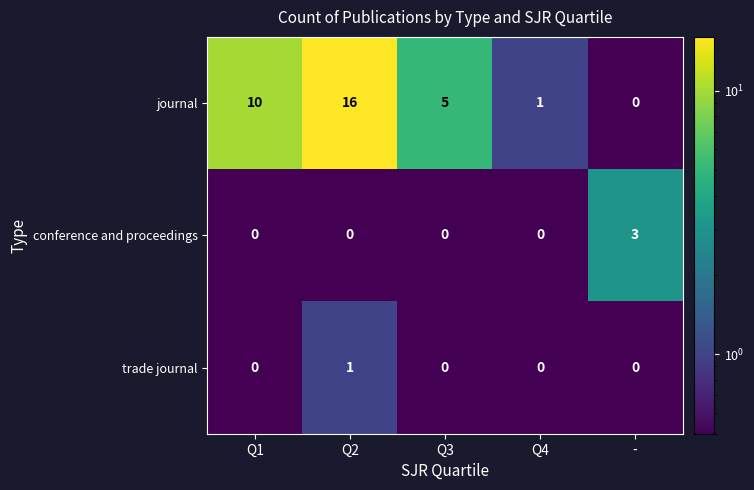

Reading left to right, transcribe all the data shown in this chart.

journal: 10	16	5	1	0
conference and proceedings: 0	0	0	0	3
trade journal: 0	1	0	0	0